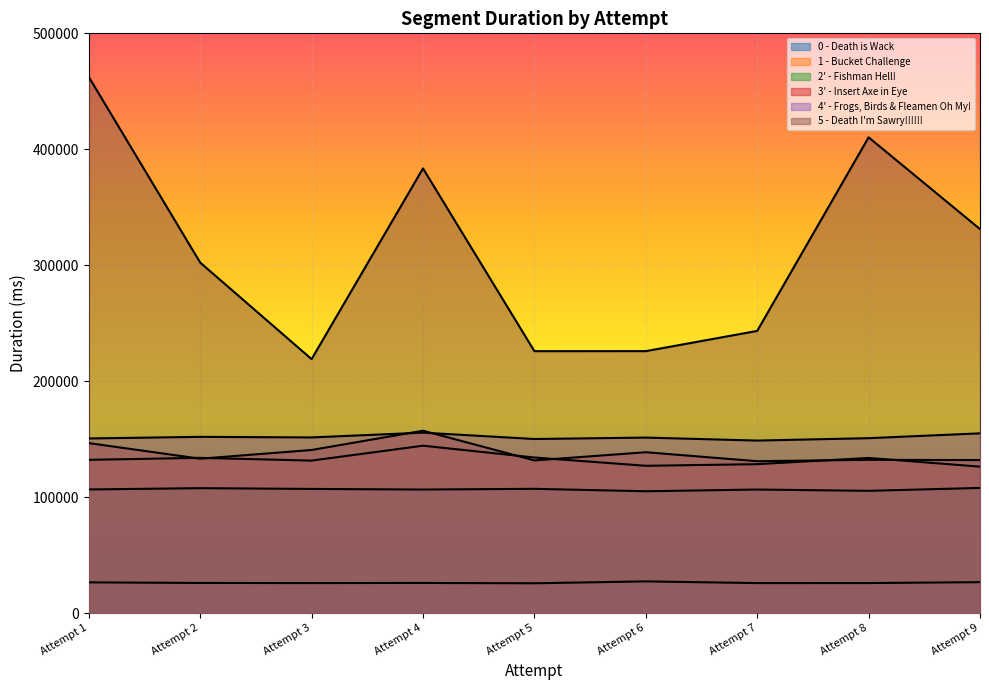

Which has a higher value, Attempt 4 or Attempt 2?

Attempt 4